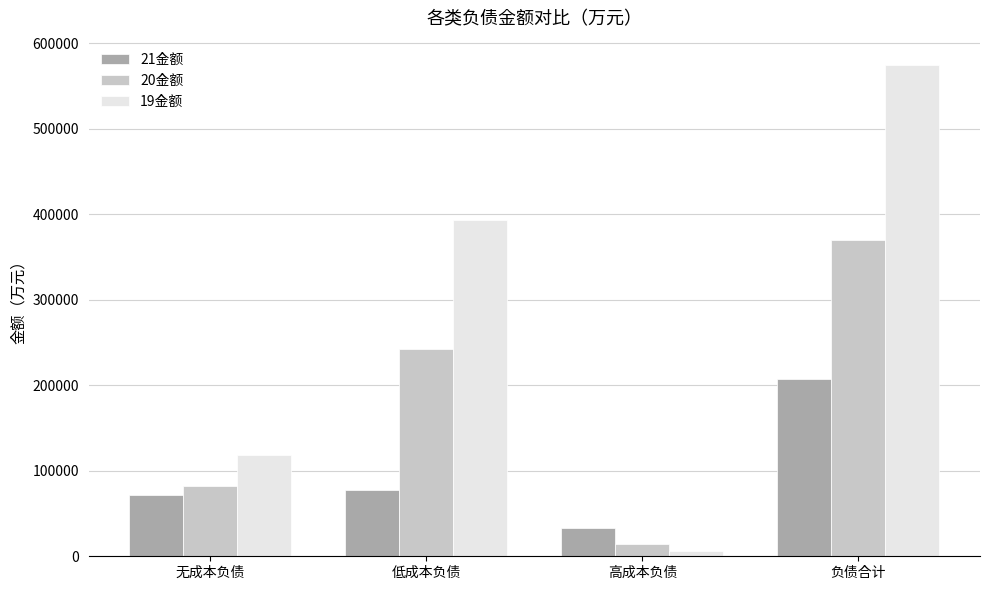

What is the sum of the 20金额 values at 高成本负债 and 负债合计?

384439.4